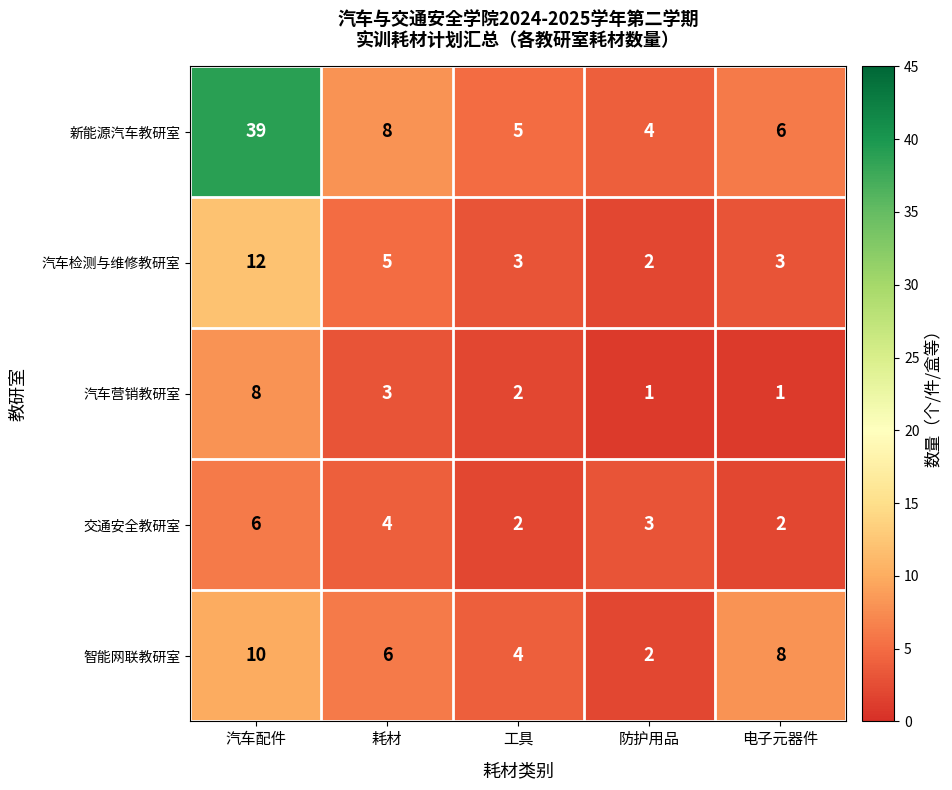

Reading right to left, transcribe all the data shown in this chart.

新能源汽车教研室: 电子元器件=6	防护用品=4	工具=5	耗材=8	汽车配件=39
汽车检测与维修教研室: 电子元器件=3	防护用品=2	工具=3	耗材=5	汽车配件=12
汽车营销教研室: 电子元器件=1	防护用品=1	工具=2	耗材=3	汽车配件=8
交通安全教研室: 电子元器件=2	防护用品=3	工具=2	耗材=4	汽车配件=6
智能网联教研室: 电子元器件=8	防护用品=2	工具=4	耗材=6	汽车配件=10